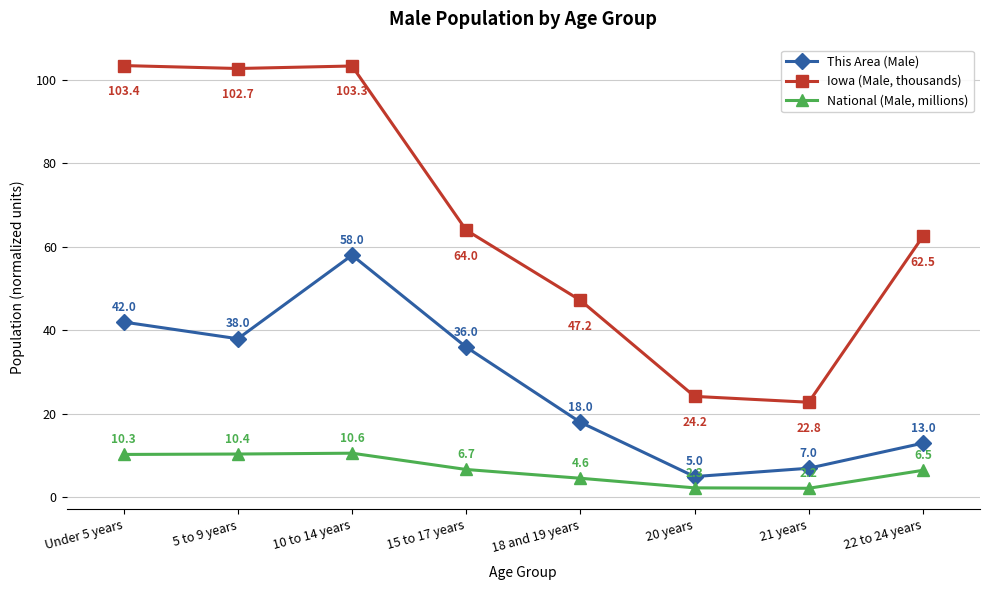

Is this an area chart (filled region under the line)?

No